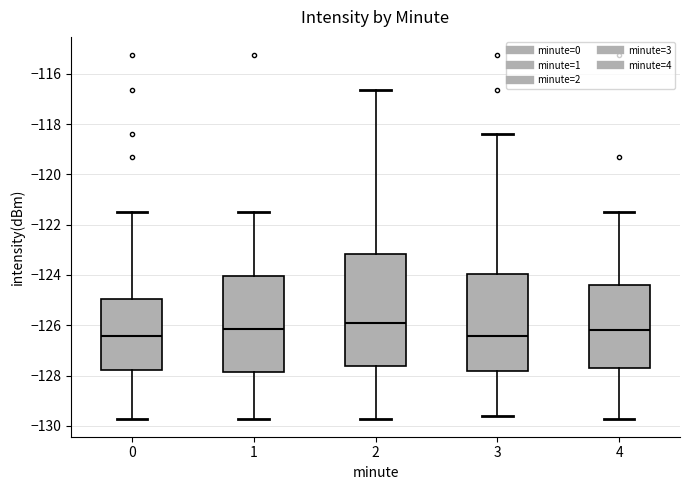

Reading left to right, transcribe this box plot: for each box, give where its median line is, the range the box spans, and where its two whiskers end, as read against the y-axis. The values are not printed on the chart, so give them approximately, as read against the axis.

0: median -126.4, box -127.8 to -125.0, whiskers -129.8 to -121.6
1: median -126.2, box -127.8 to -124.0, whiskers -129.8 to -121.4
2: median -126.0, box -127.6 to -123.2, whiskers -129.8 to -116.6
3: median -126.4, box -127.8 to -124.0, whiskers -129.6 to -118.4
4: median -126.2, box -127.8 to -124.4, whiskers -129.8 to -121.6